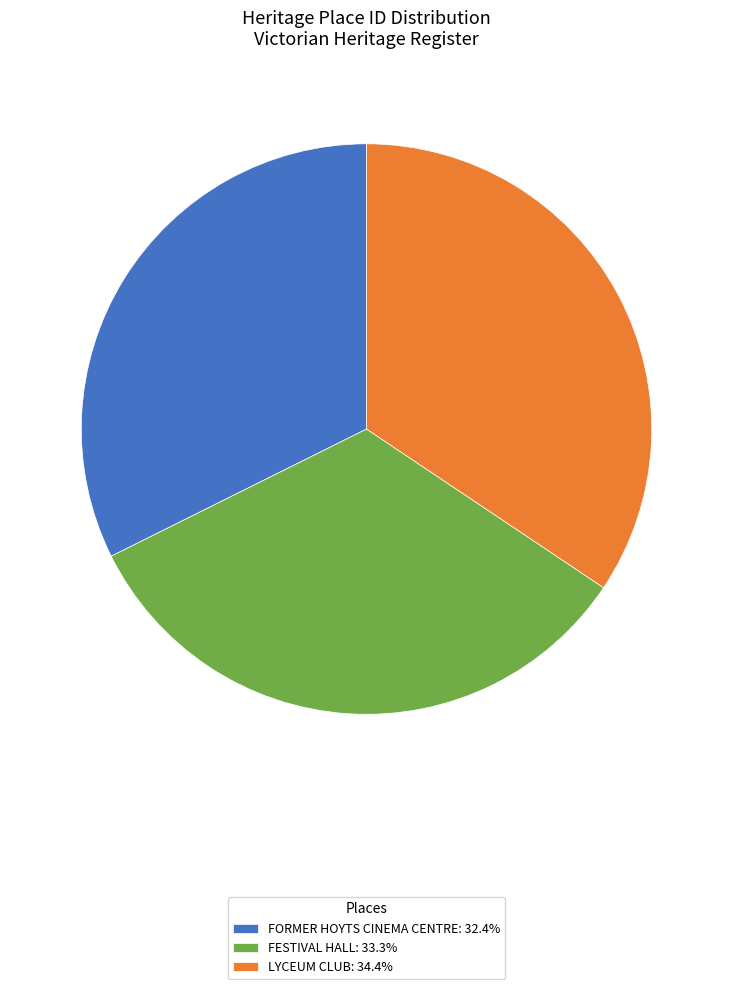

What is the ratio of the value at FESTIVAL HALL: 33.3% to the value at LYCEUM CLUB: 34.4%?

1.0